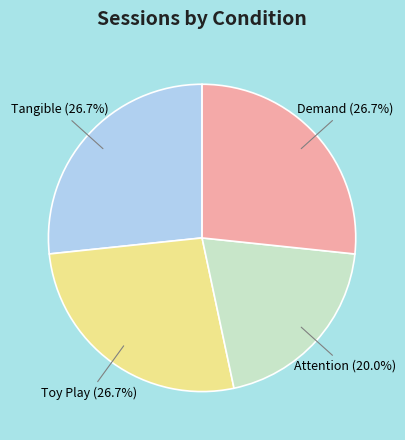

Is it true that Tangible is 27% of the pie?

True